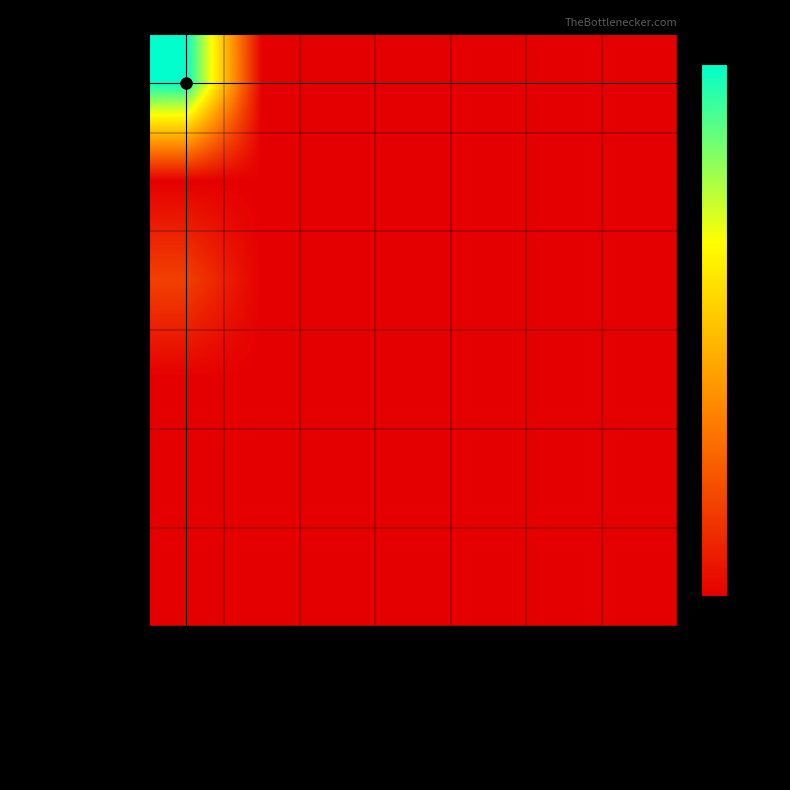

List the series in order of their peak value, lowest first.

Waterkracht, Geothermische energie, Warmtekrachtkoppeling, Overige, Fotovoltaïsche energie, Windkracht